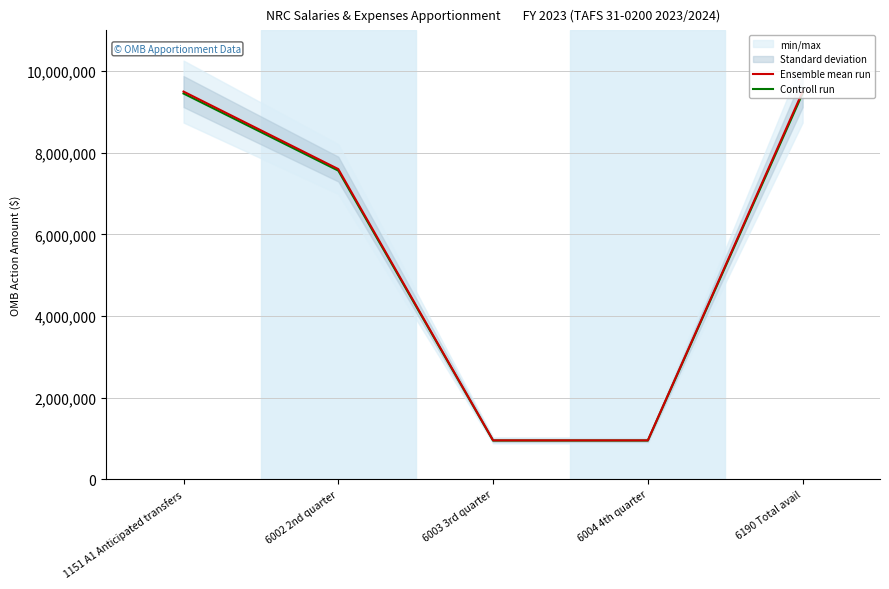

At which label does Ensemble mean run reach its peak?

1151 A1 Anticipated transfers